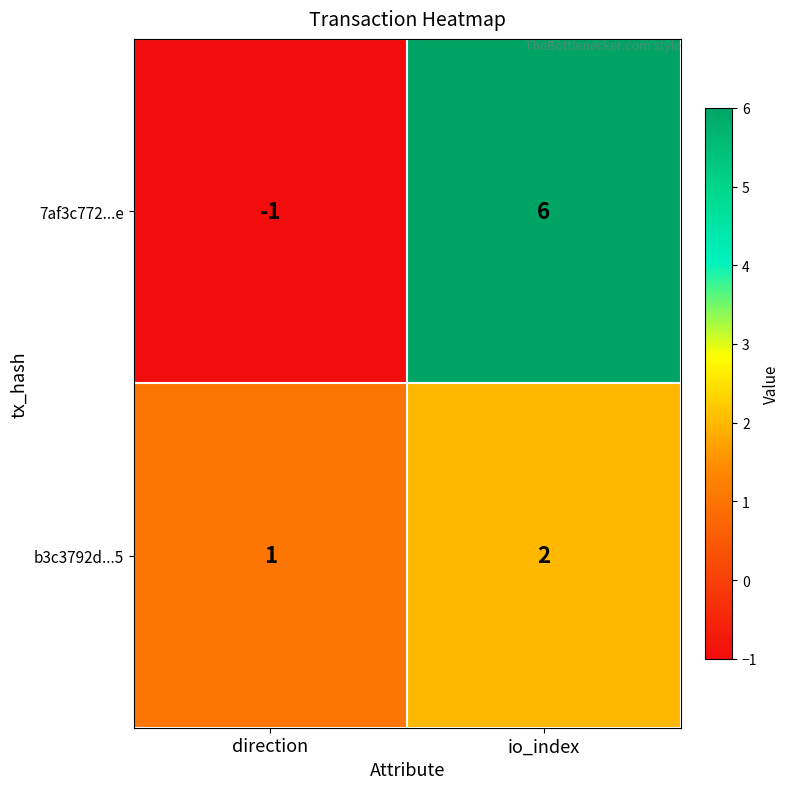

Where is 7af3c772...e nearest to the value 2?

direction